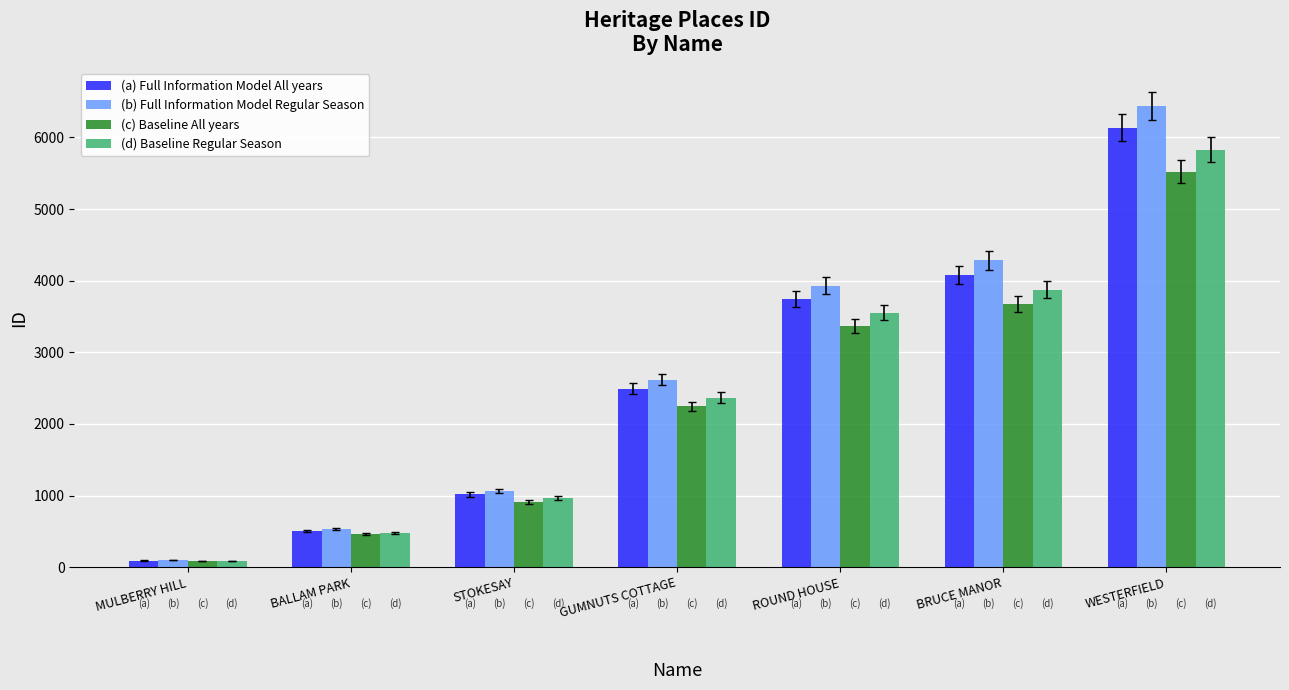

What is the approximate value of (d) Baseline Regular Season at MULBERRY HILL?

87.4